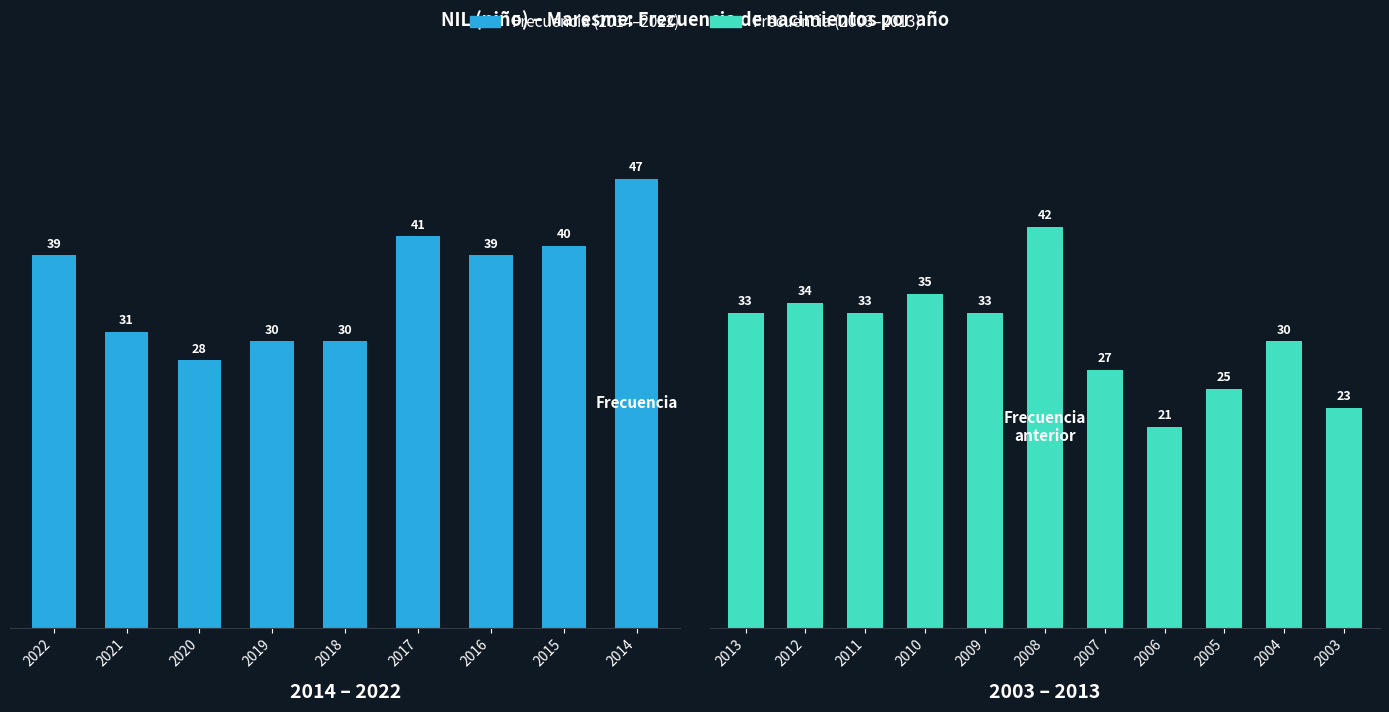

How many bars are there in total?

20